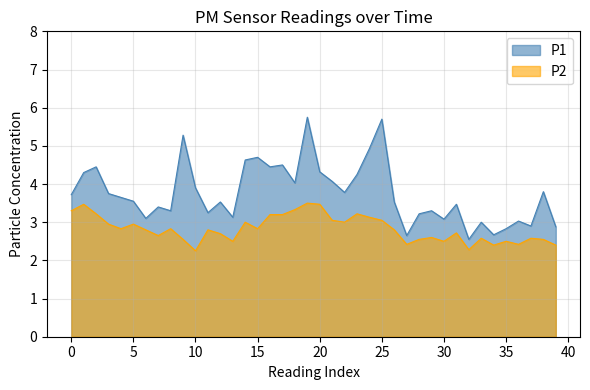

The P2 series shows 3.7 at 13. True or false?

False